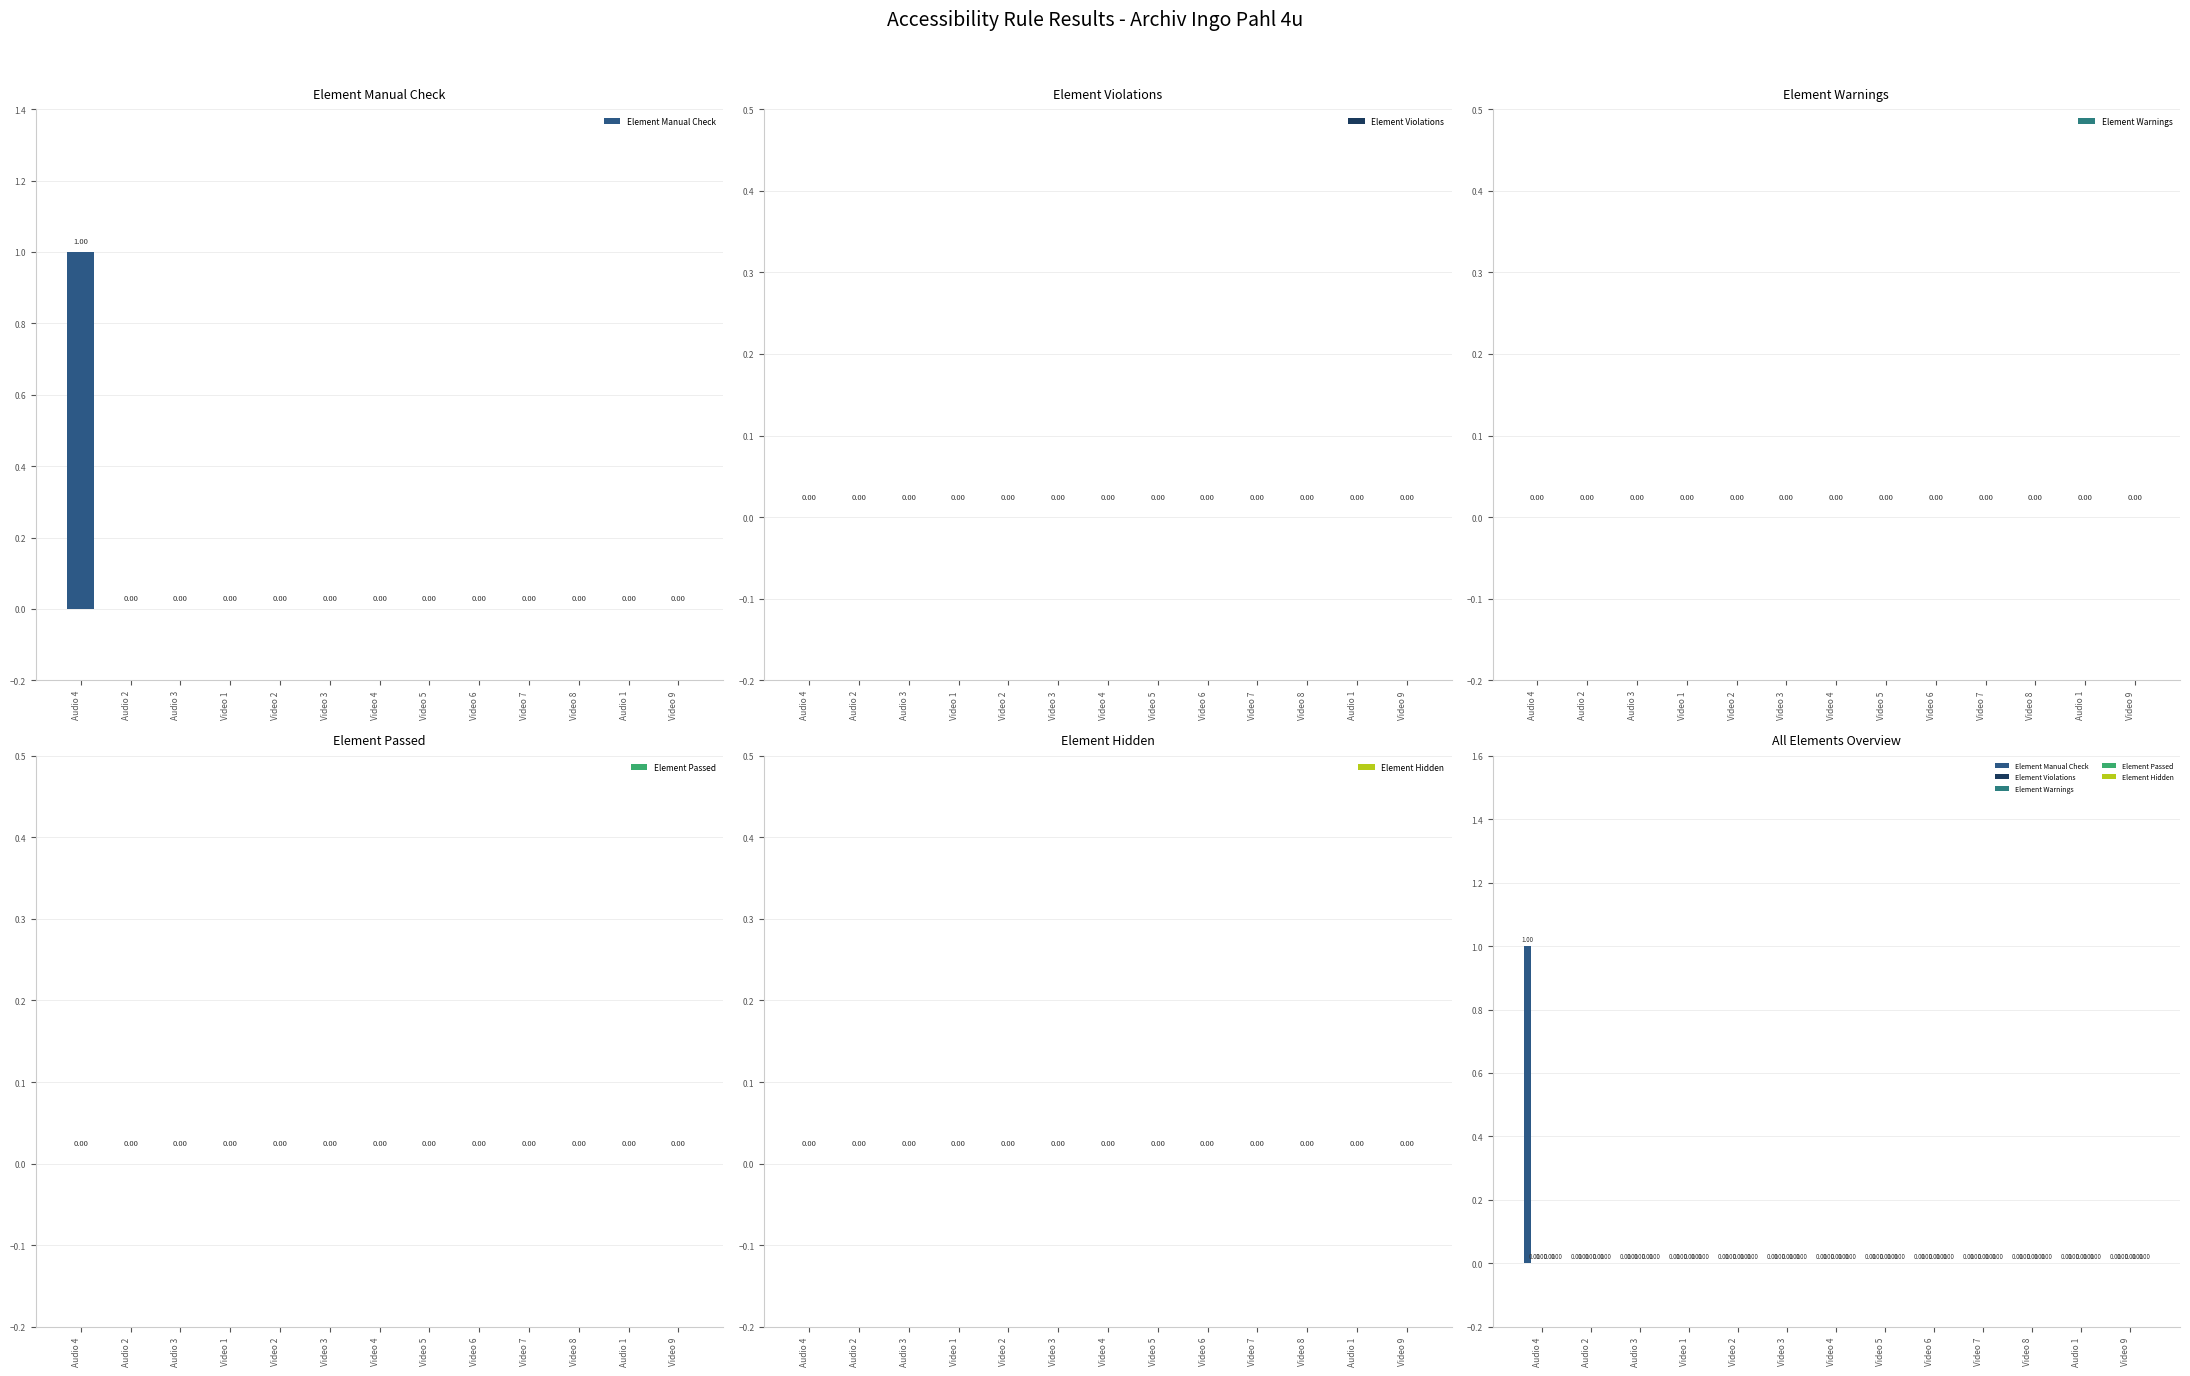

How many groups of bars are there?

13